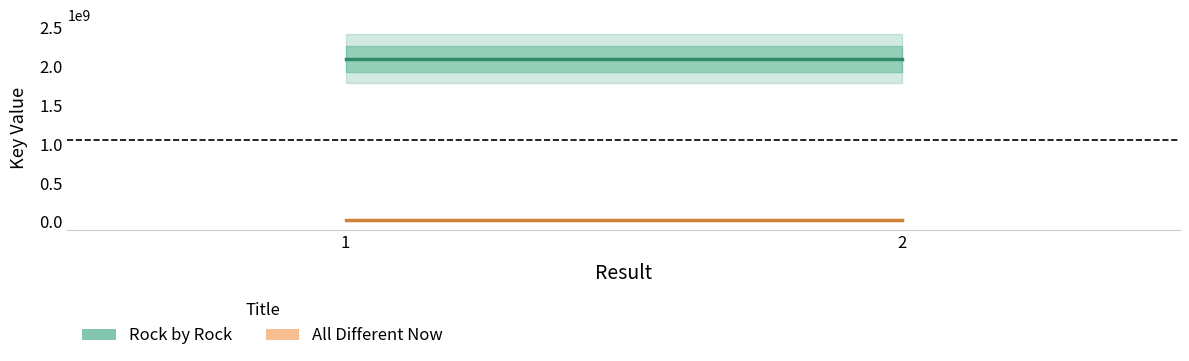

At 2, list the series in order from largest to smallest.

Rock by Rock, All Different Now